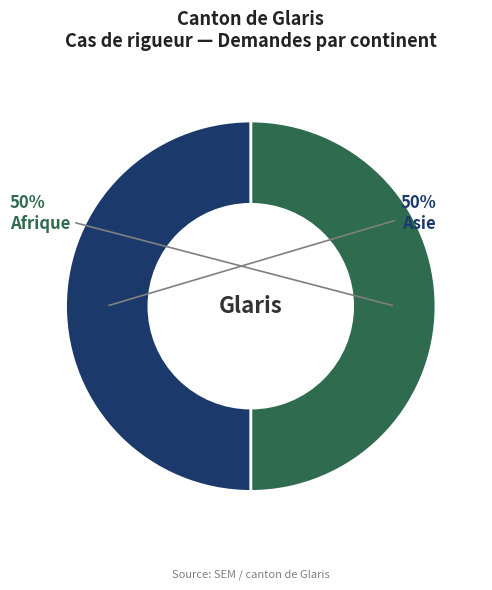

To the nearest percent, what percentage of the pie is Asie?

50%